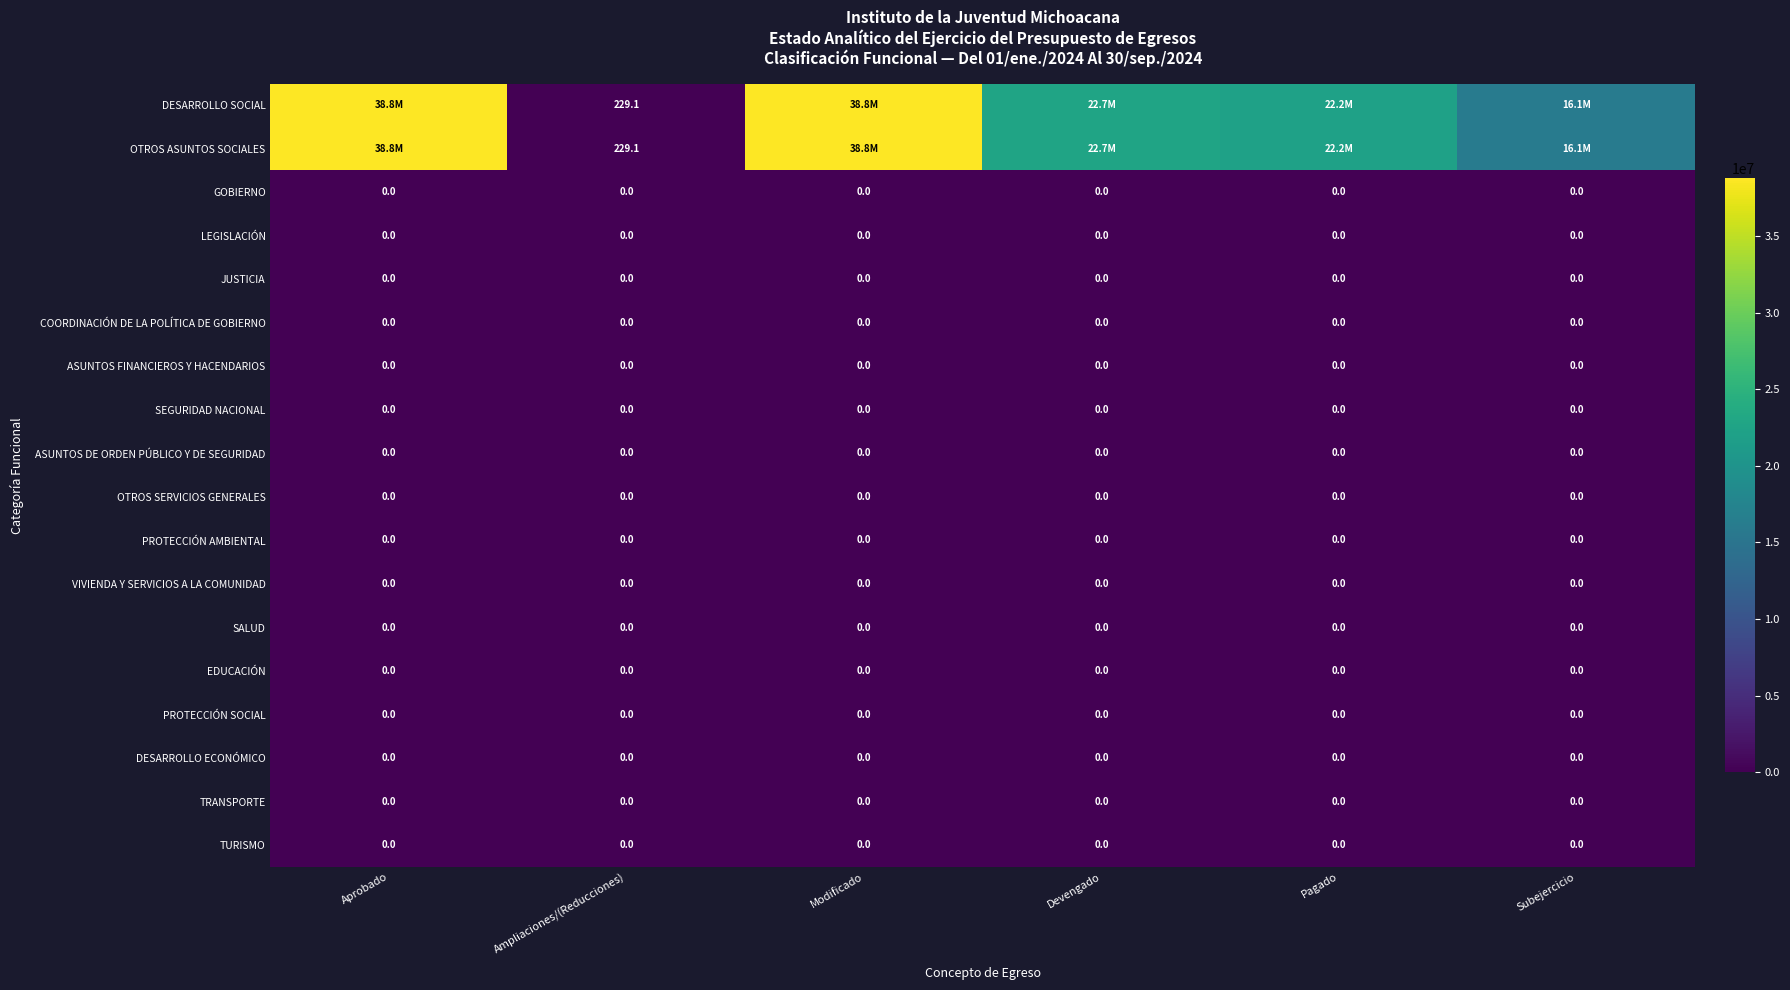

Between Devengado and Ampliaciones/(Reducciones), which is larger?

Devengado